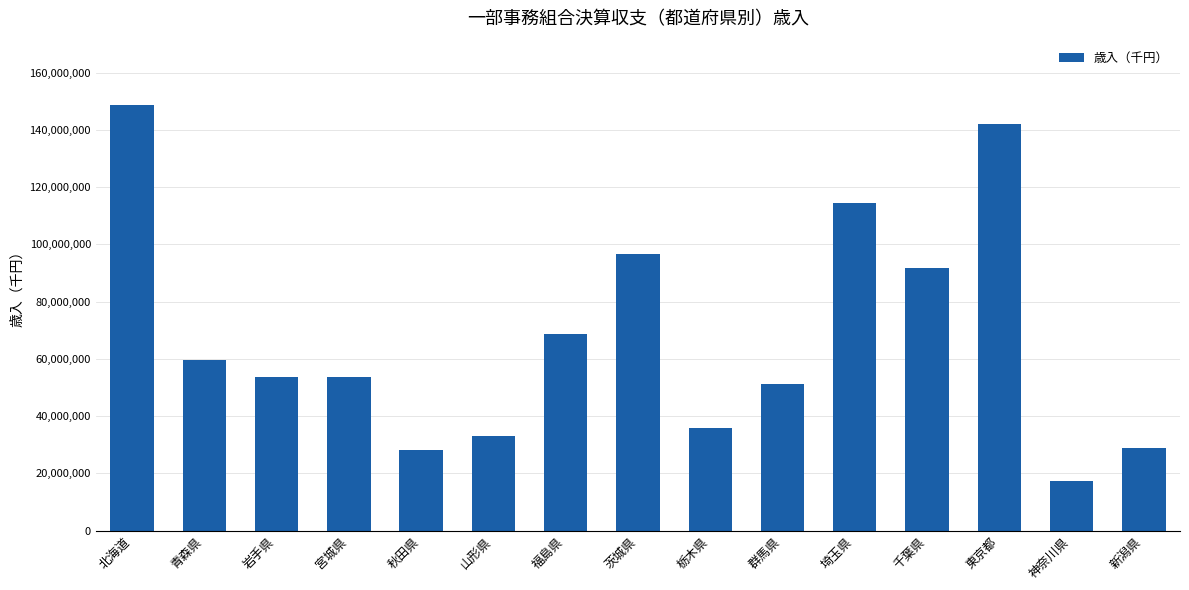

Are the bars grouped side by side (vs. stacked)?

No